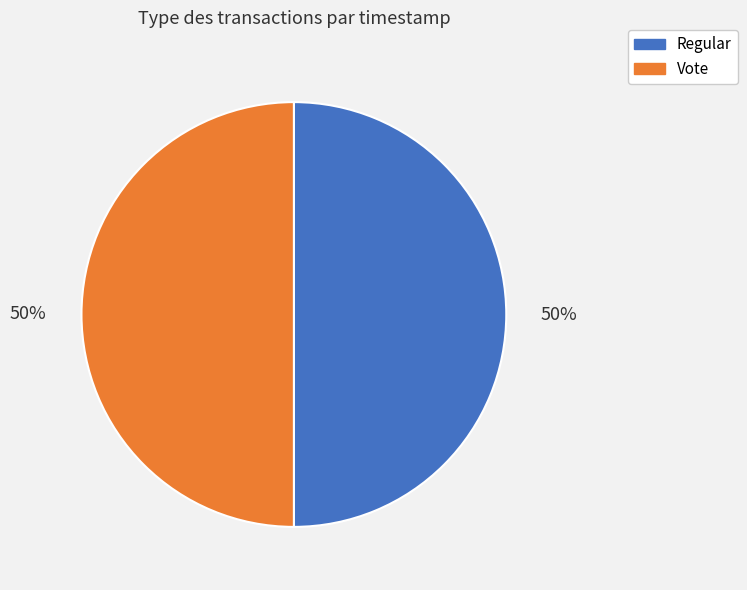

Is it true that Regular is 50% of the pie?

True